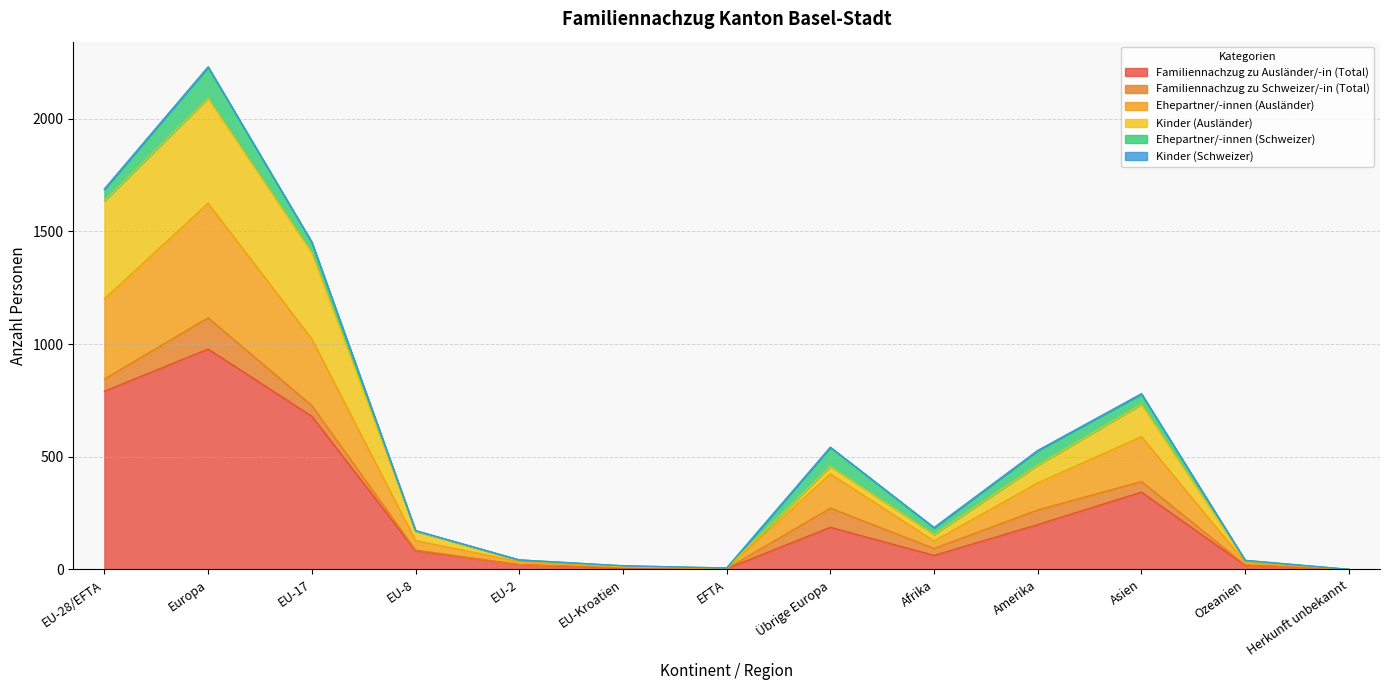

At which category is the sum across all series the highest?

Europa